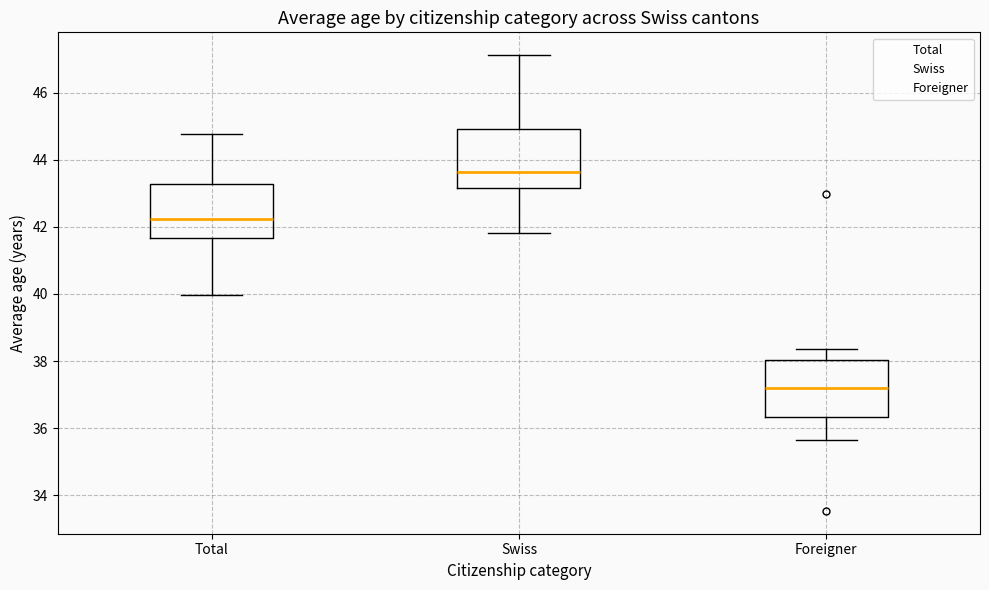

Where does the median line of the box for Foreigner sit on the y-axis? The values are not printed on the chart, so give them approximately, as read against the axis.

37.2